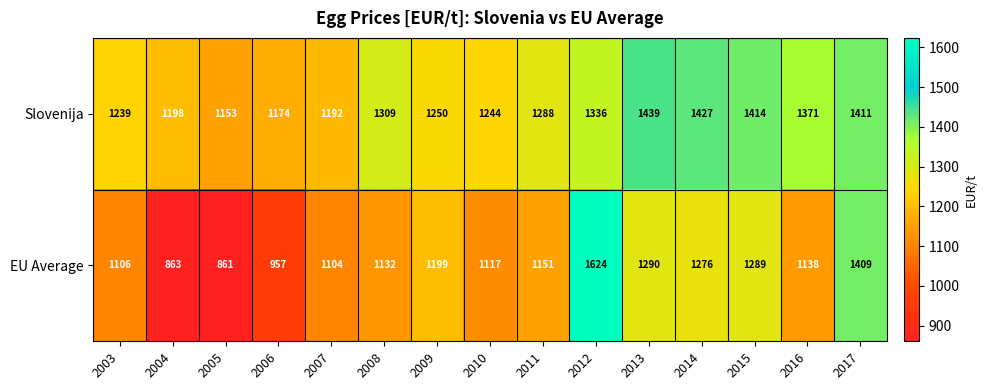

Which series has the largest range (max minus min)?

EU Average